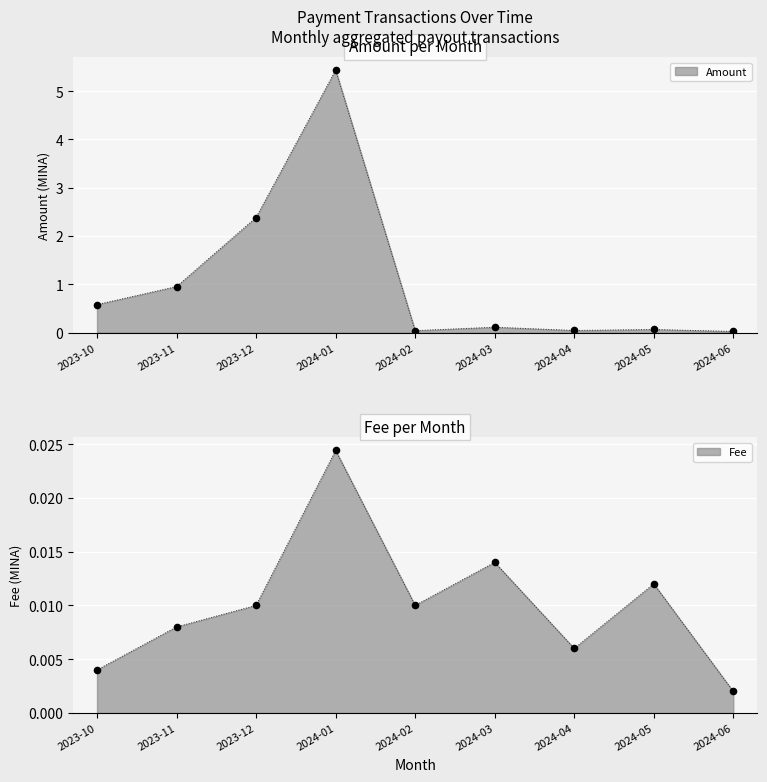

Is the value of Amount at 2024-02 greater than the value of Fee at 2024-01?

Yes